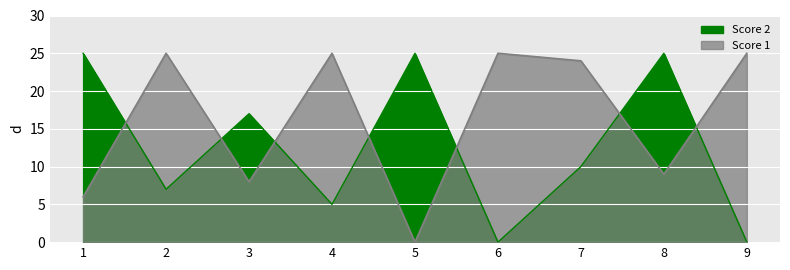

Rank the series at 1 from highest to lowest value.

Score 2, Score 1